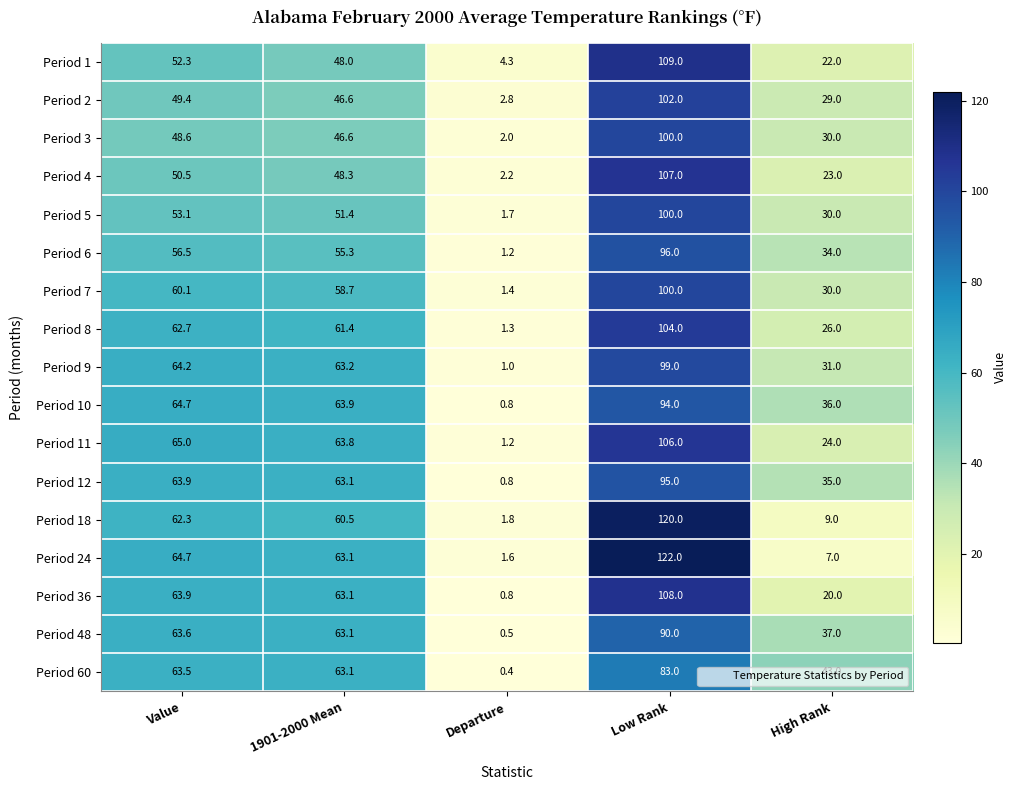

How many values in the Period 3 series are below 46?

2